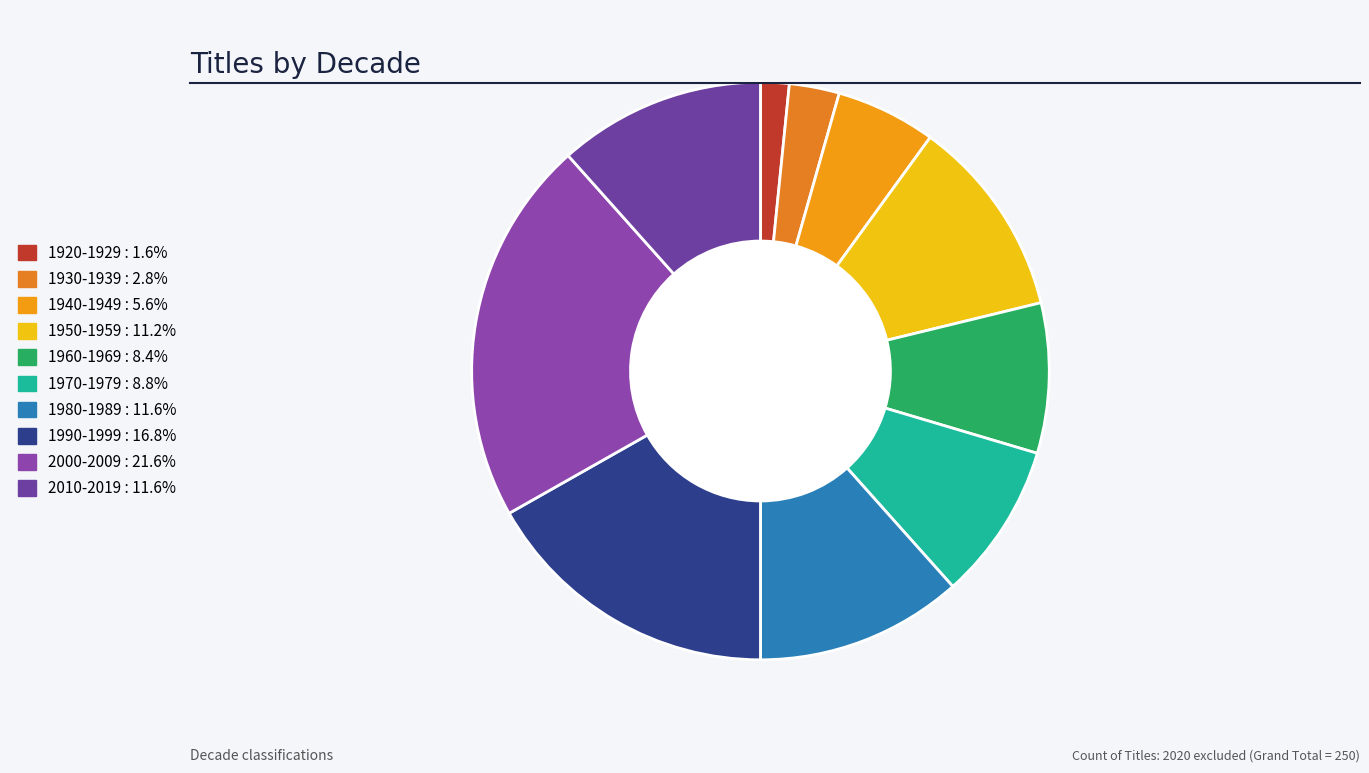

How many segments does this pie chart have?

10